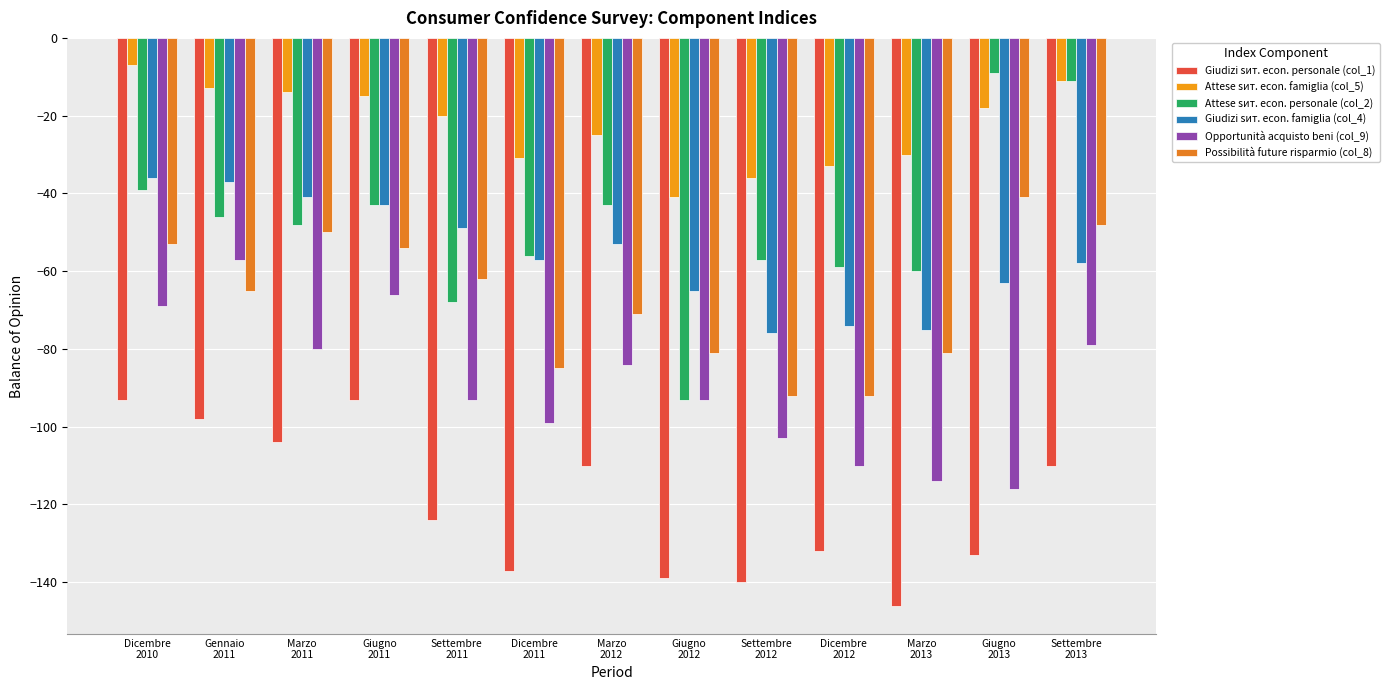

What is the total value across all series at Settembre
2013?

-317